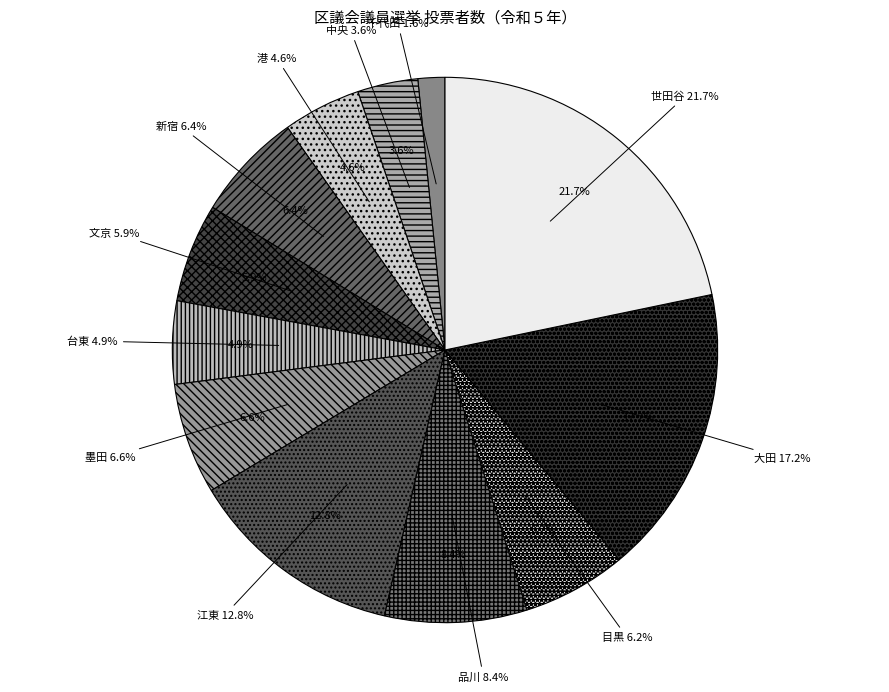

To the nearest percent, what percentage of the pie is 江東?

13%